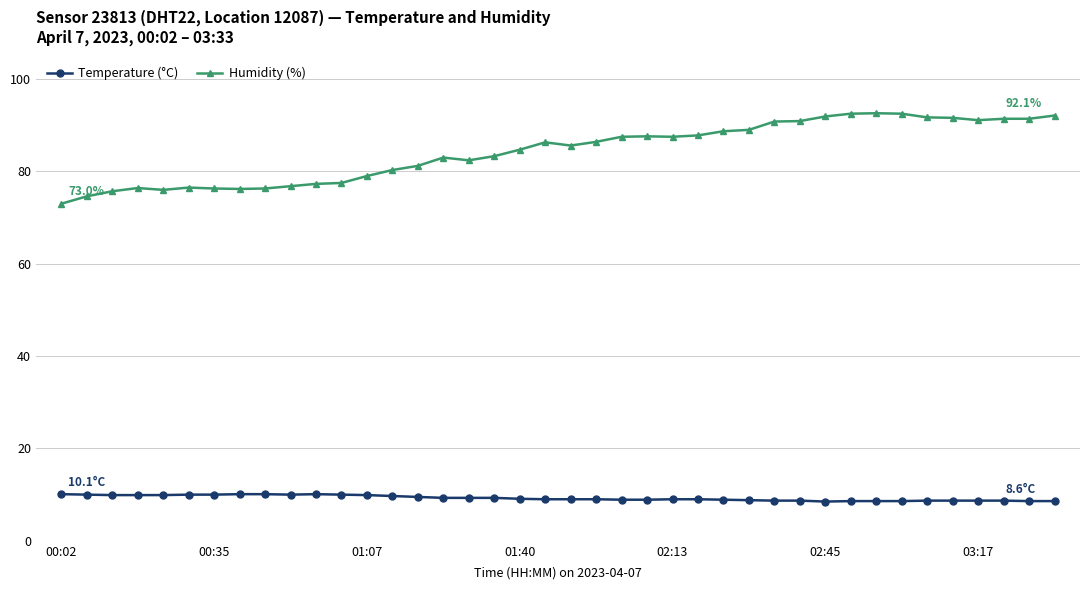

What is the value of the Humidity (%) point at the 12th from the left?

77.5